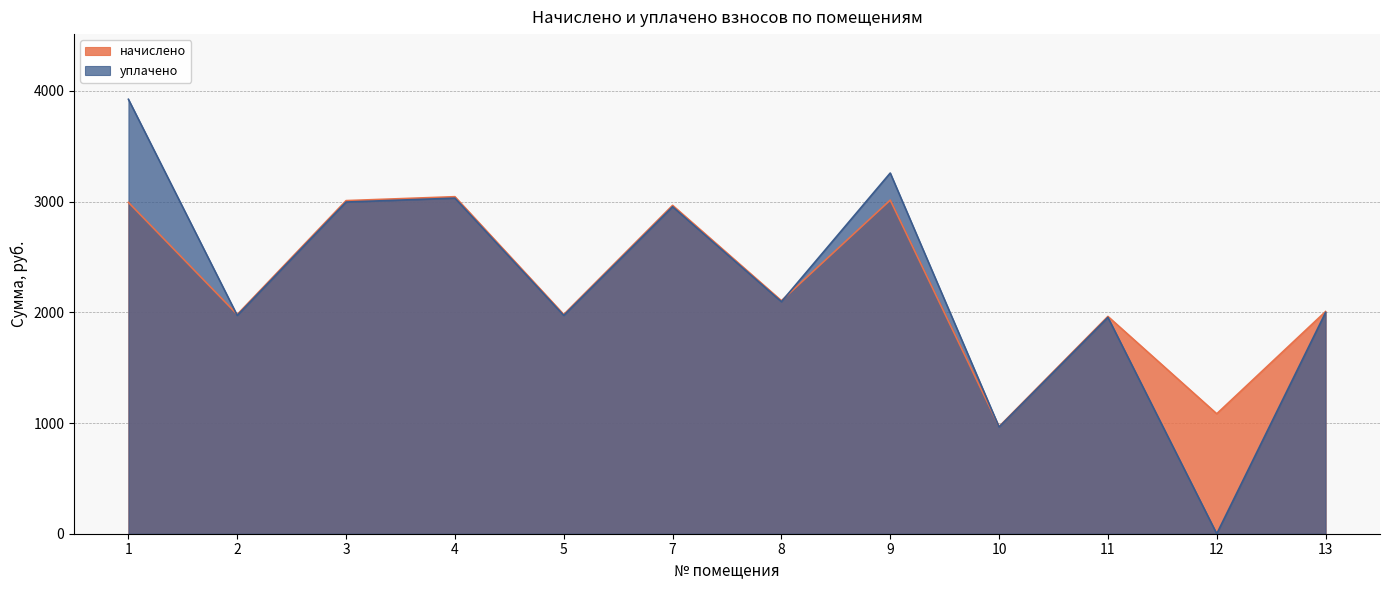

Reading left to right, what are all the values shown in this chart?

начислено: 2993.7	1980.9	3009.6	3045.1	1980.9	2966.9	2105.3	3014.0	968.2	1963.2	1083.7	2007.5
уплачено: 3925.1	1972.4	2996.7	3032.0	1972.4	2954.2	2096.3	3258.9	964.1	1954.8	0.0	1999.0